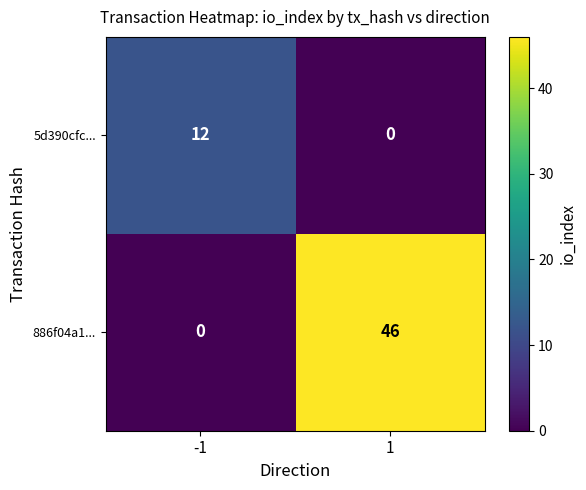

Which series has the largest range (max minus min)?

886f04a1...